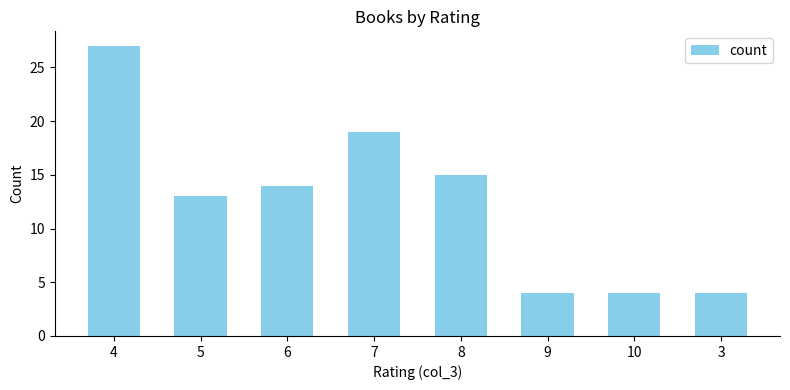

What is the difference between the maximum and minimum values?

23